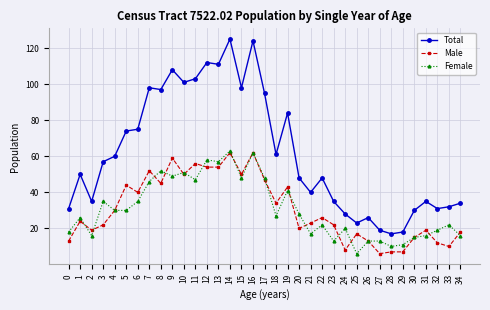

True or false: Female and Total cross at least once.

False